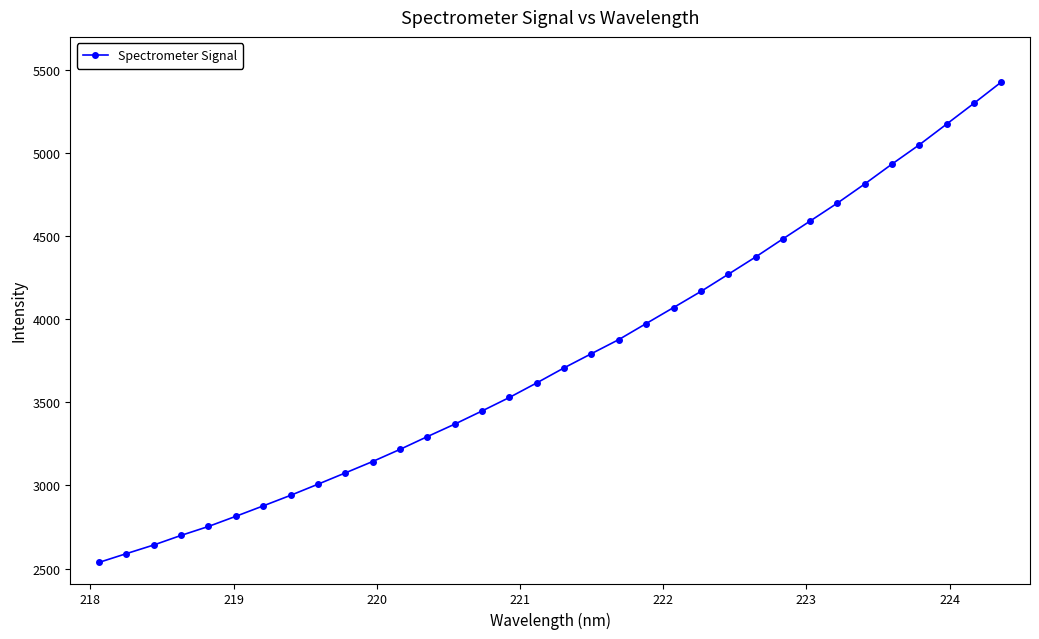

What is the value of the 6th point from the left?

2814.2